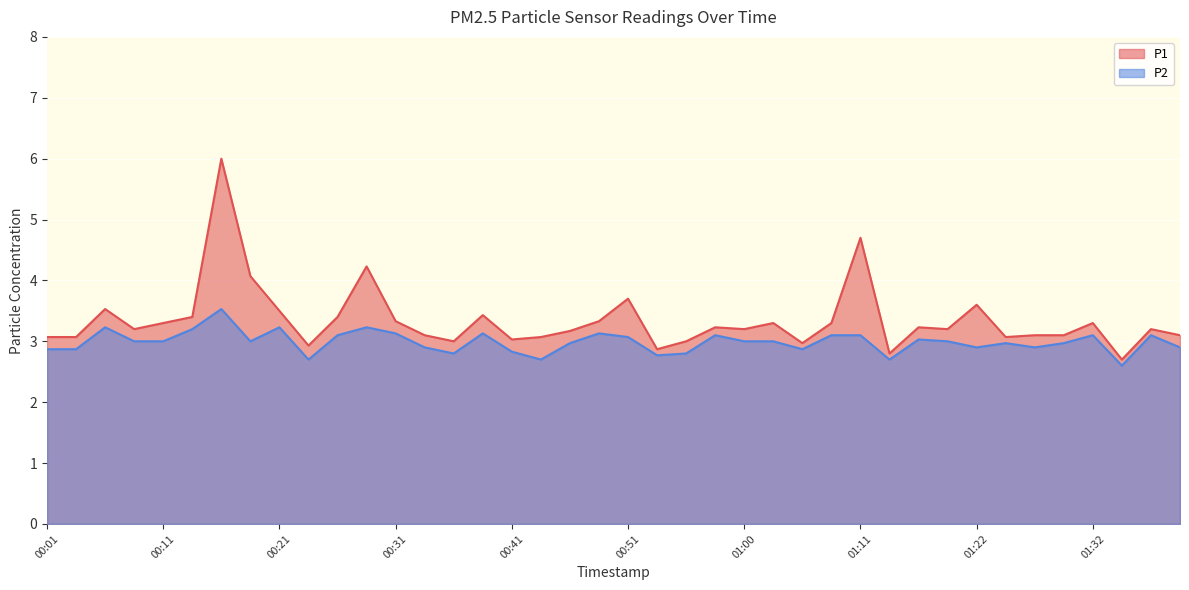

In P1, how many points are lower than both neighbors (excluding endpoints)?

11